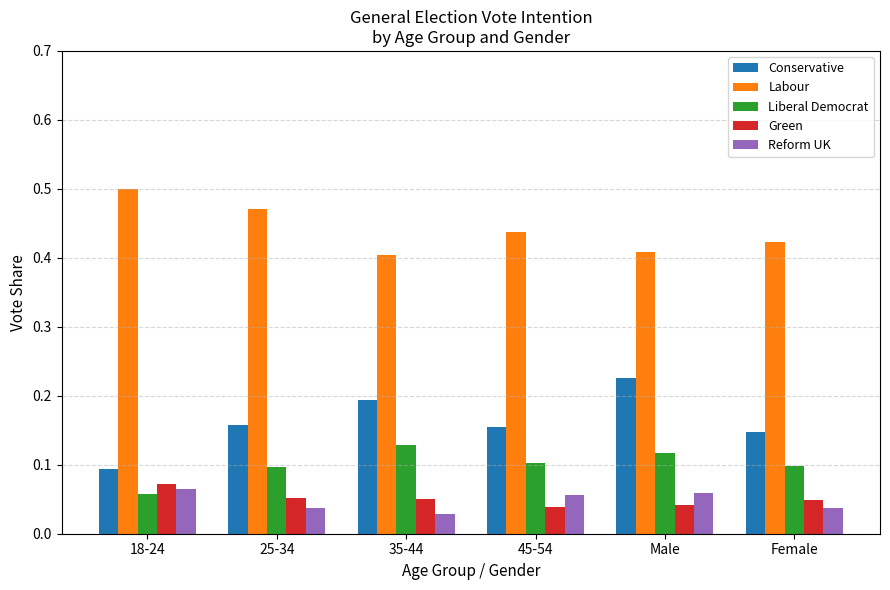

What position from the right is Male?

2